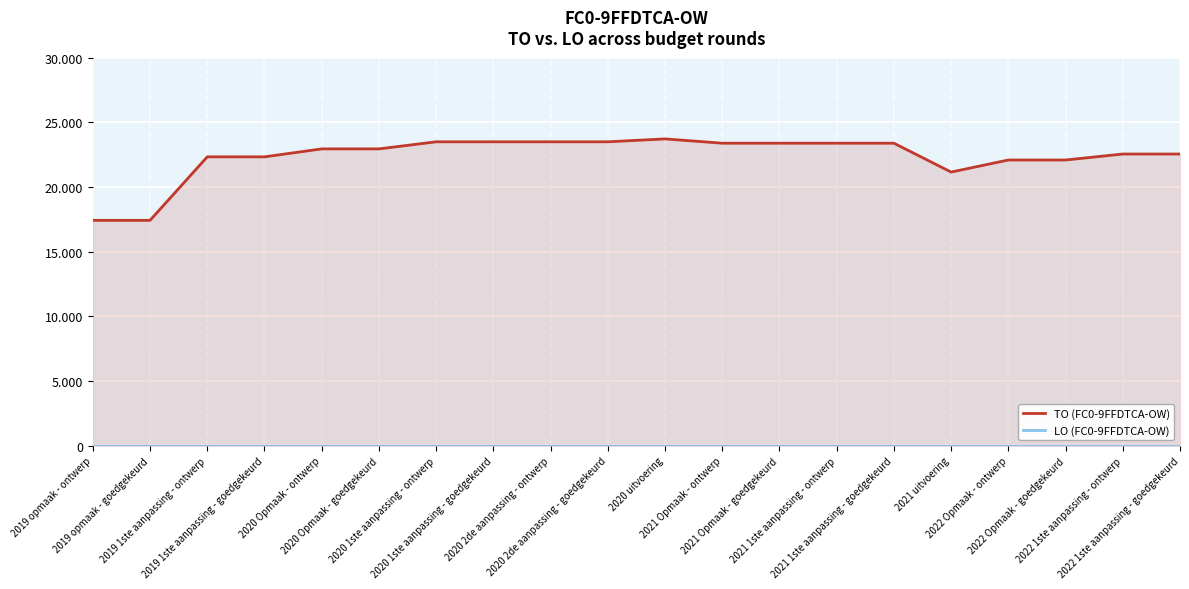

At which label does TO (FC0-9FFDTCA-OW) reach its peak?

2020 uitvoering